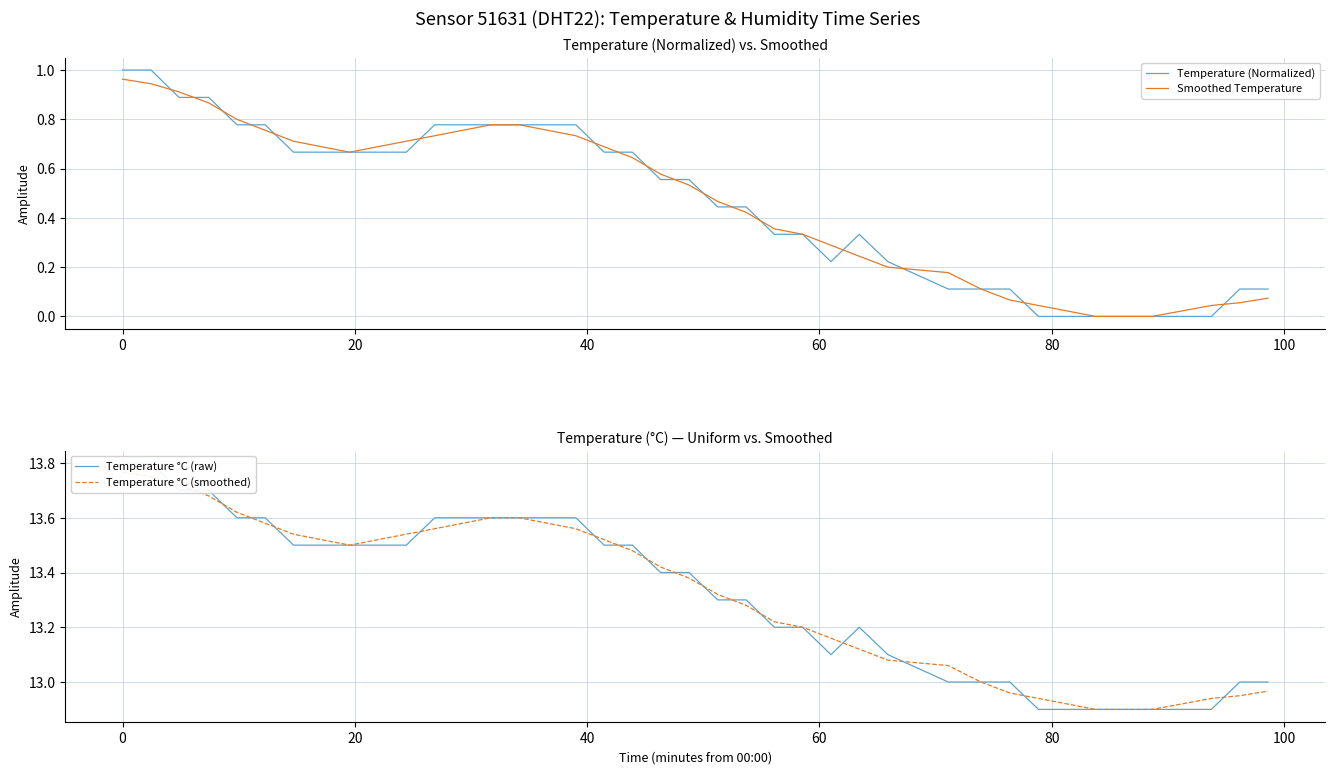

Reading left to right, list all the values displayed in this chart.

Temperature (Normalized): 1.0	1.0	0.9	0.9	0.8	0.8	0.7	0.7	0.7	0.7	0.7	0.8	0.8	0.8	0.8	0.8	0.8	0.7	0.7	0.6	0.6	0.4	0.4	0.3	0.3	0.2	0.3	0.2	0.1	0.1	0.1	0.0	0.0	0.0	0.0	0.0	0.0	0.0	0.1	0.1
Smoothed Temperature: 1.0	0.9	0.9	0.9	0.8	0.8	0.7	0.7	0.7	0.7	0.7	0.7	0.8	0.8	0.8	0.8	0.7	0.7	0.6	0.6	0.5	0.5	0.4	0.4	0.3	0.3	0.2	0.2	0.2	0.1	0.1	0.0	0.0	0.0	0.0	0.0	0.0	0.0	0.1	0.1
Temperature °C (raw): 13.8	13.8	13.7	13.7	13.6	13.6	13.5	13.5	13.5	13.5	13.5	13.6	13.6	13.6	13.6	13.6	13.6	13.5	13.5	13.4	13.4	13.3	13.3	13.2	13.2	13.1	13.2	13.1	13.0	13.0	13.0	12.9	12.9	12.9	12.9	12.9	12.9	12.9	13.0	13.0
Temperature °C (smoothed): 13.8	13.8	13.7	13.7	13.6	13.6	13.5	13.5	13.5	13.5	13.5	13.6	13.6	13.6	13.6	13.6	13.6	13.5	13.5	13.4	13.4	13.3	13.3	13.2	13.2	13.2	13.1	13.1	13.1	13.0	13.0	12.9	12.9	12.9	12.9	12.9	12.9	12.9	12.9	13.0